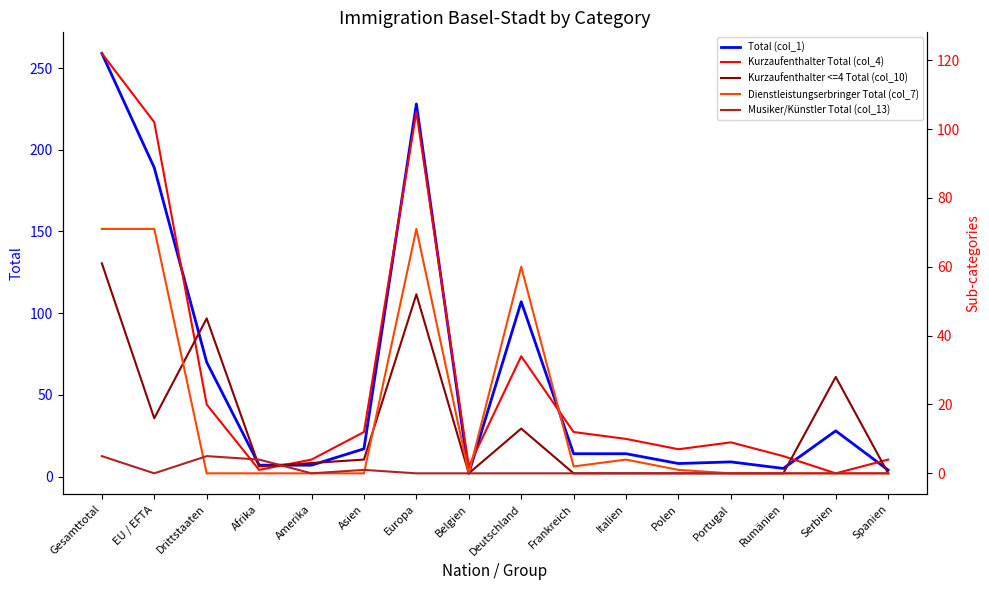

At which category is the sum across all series the highest?

Gesamttotal